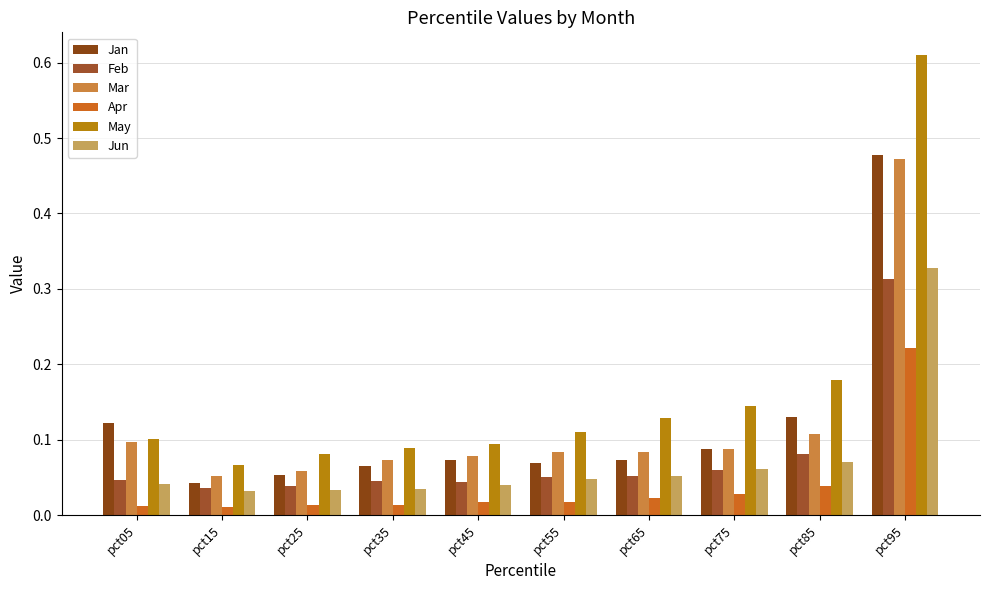

What is the difference between the second highest and second lowest values in the Jan series?

0.1